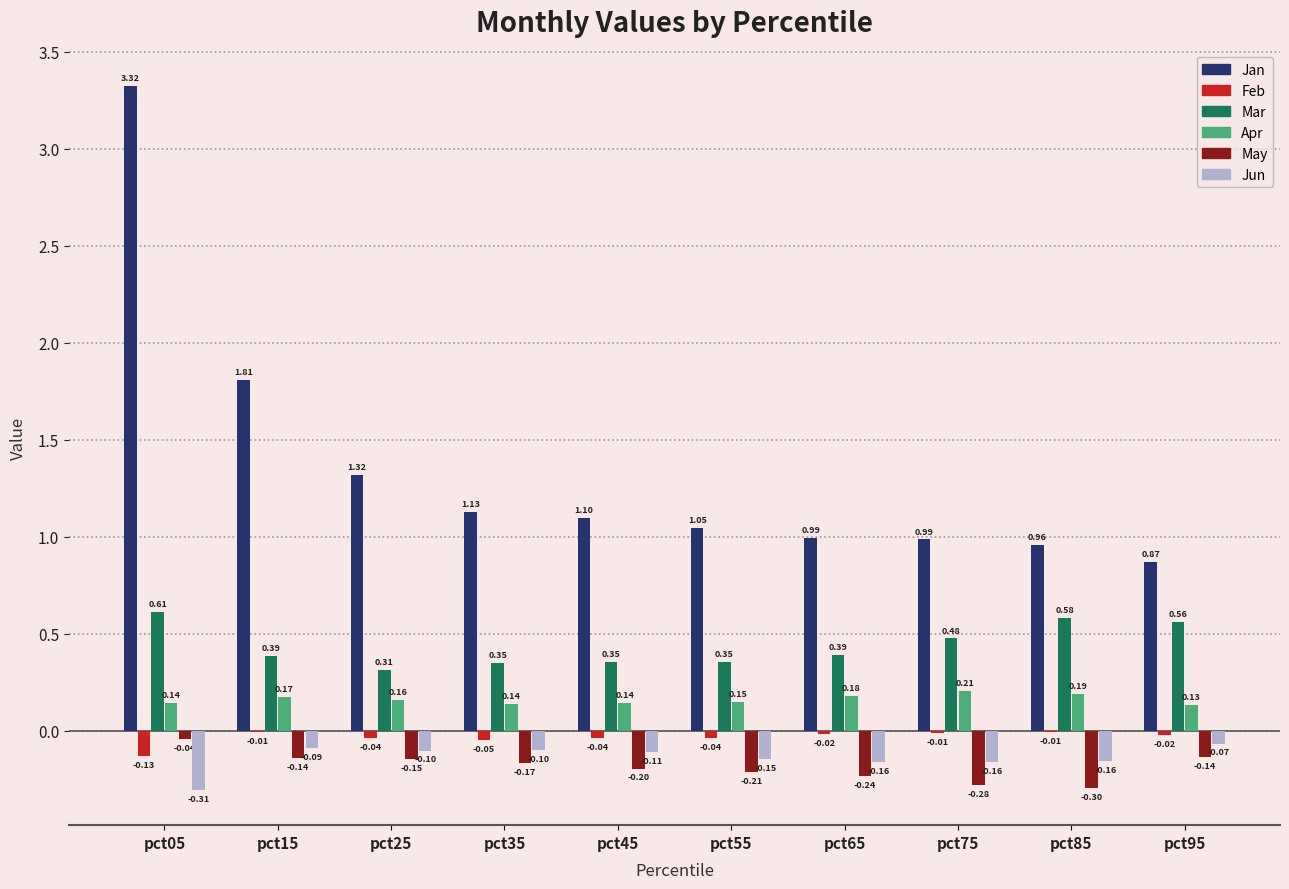

What is the sum of all Feb values?

-0.4